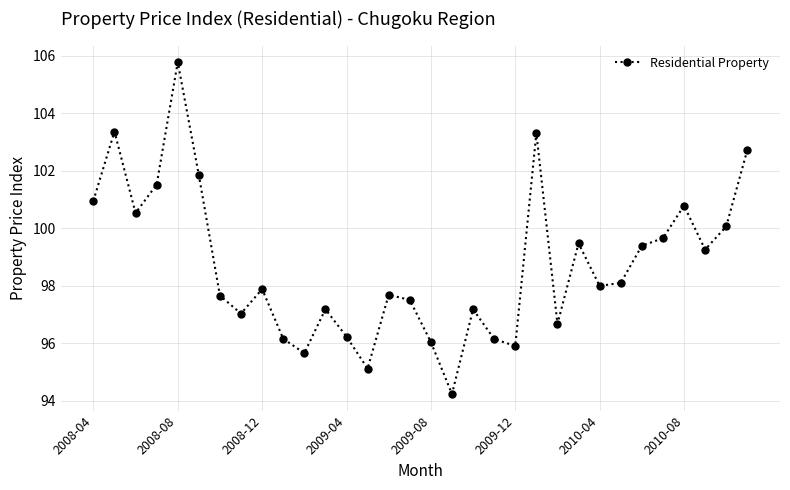

How many points are higher than both their immediate neighbors (excluding endpoints)?

9